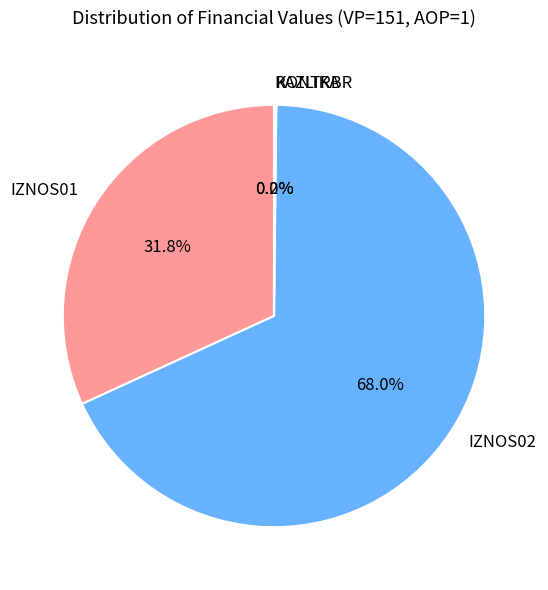

Which has a higher value, IZNOS01 or IZNOS02?

IZNOS02